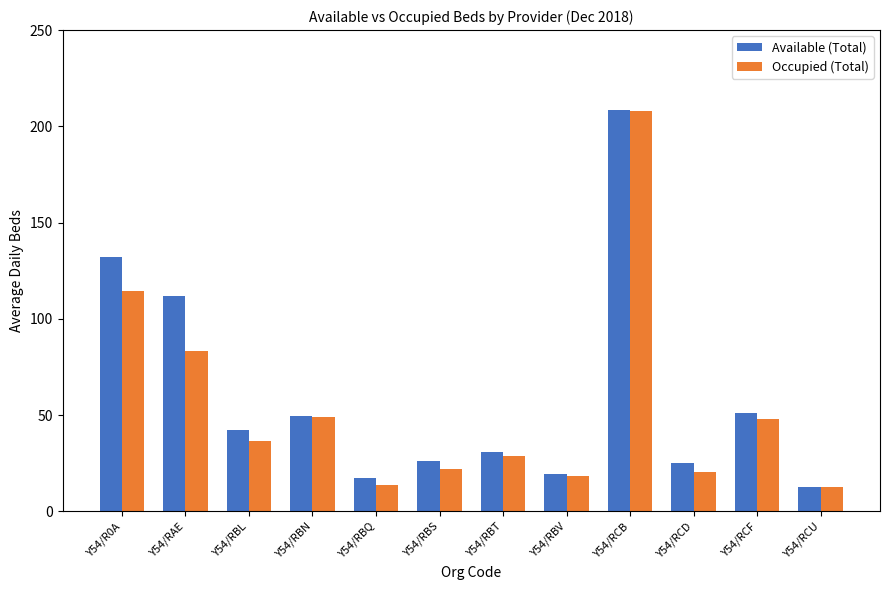

Which series has the widest spread of values?

Occupied (Total)